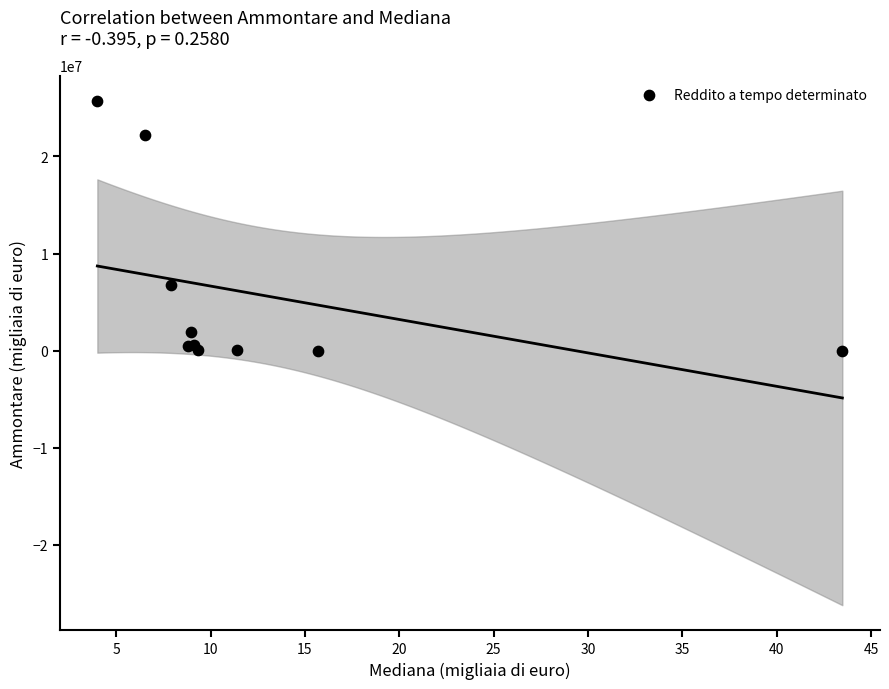

What Y value in the scatter plot is closest to 12862398?

6772539